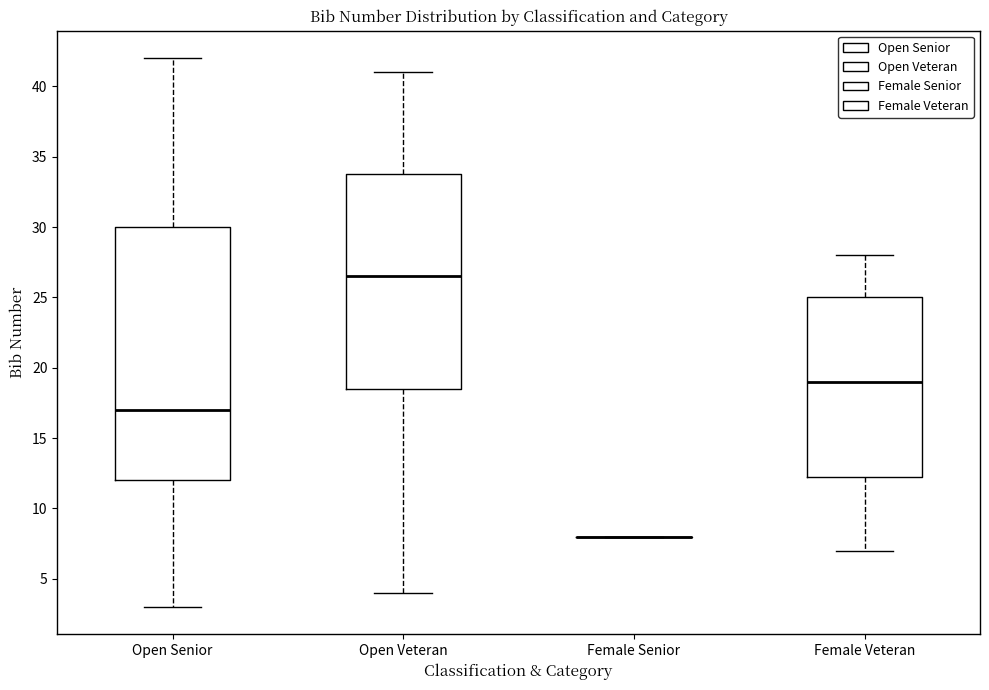

Reading left to right, read every box against the y-axis: the position of its median line, the range the box covers, and the ends of its whiskers. The values are not printed on the chart, so give them approximately, as read against the axis.

Open Senior: median 17.0, box 12.0 to 30.0, whiskers 3.0 to 42.0
Open Veteran: median 26.5, box 18.5 to 34.0, whiskers 4.0 to 41.0
Female Senior: box collapsed to a line at 8.0, whiskers 8.0 to 8.0
Female Veteran: median 19.0, box 12.5 to 25.0, whiskers 7.0 to 28.0